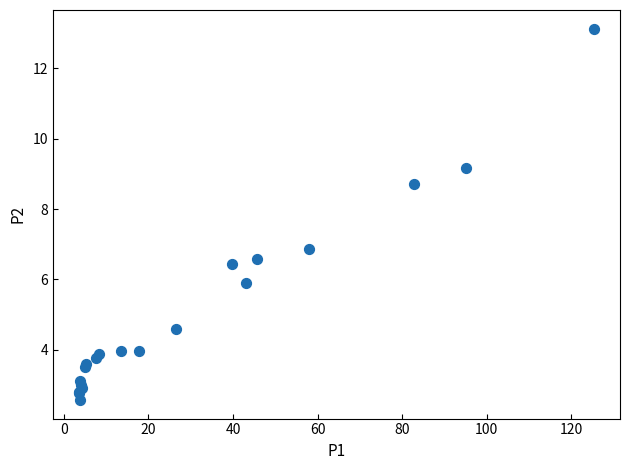

What Y value in the scatter plot is closest to 7?

6.9